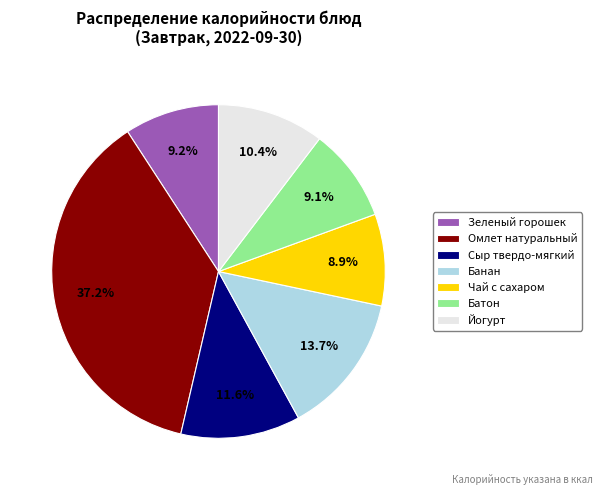

Which slice is the largest?

Омлет натуральный